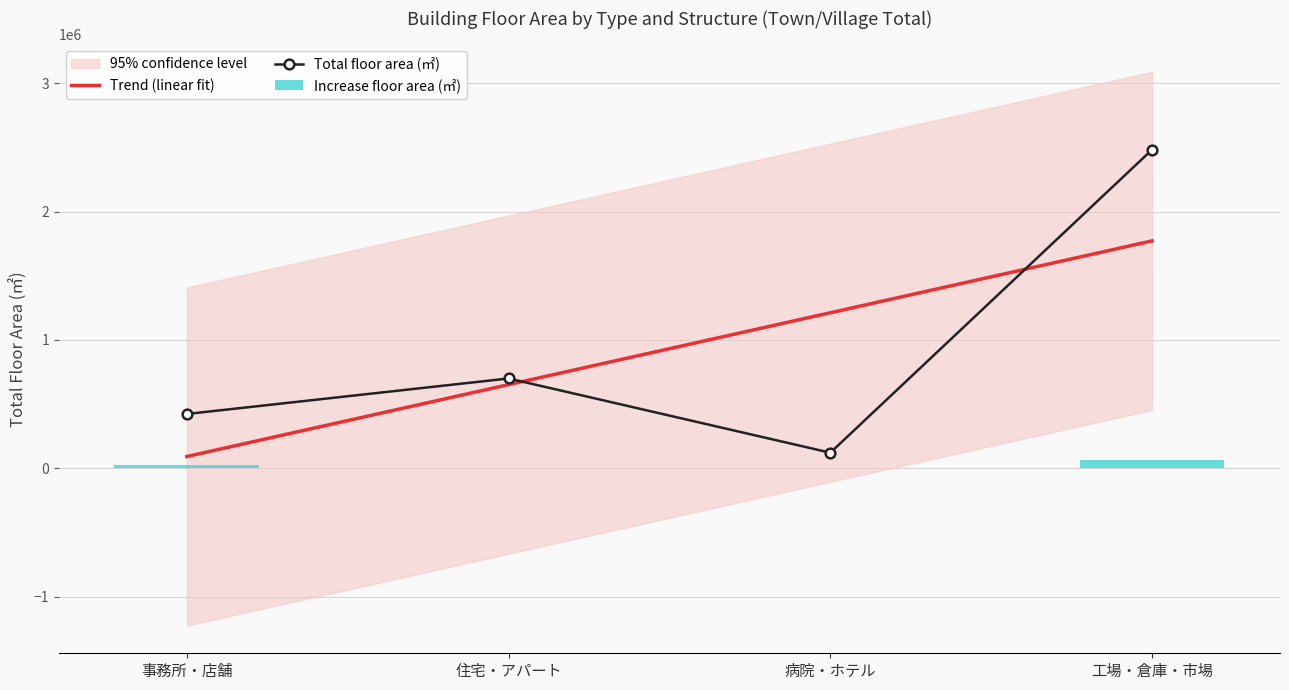

What is the total value across all series at 工場・倉庫・市場?

4322568.2